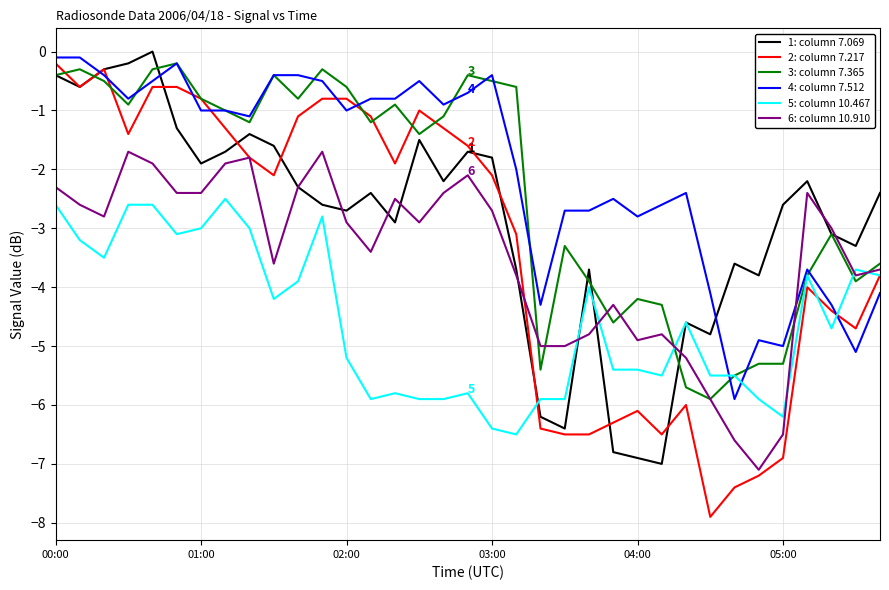

Does the chart display data point markers on the line(s)?

No